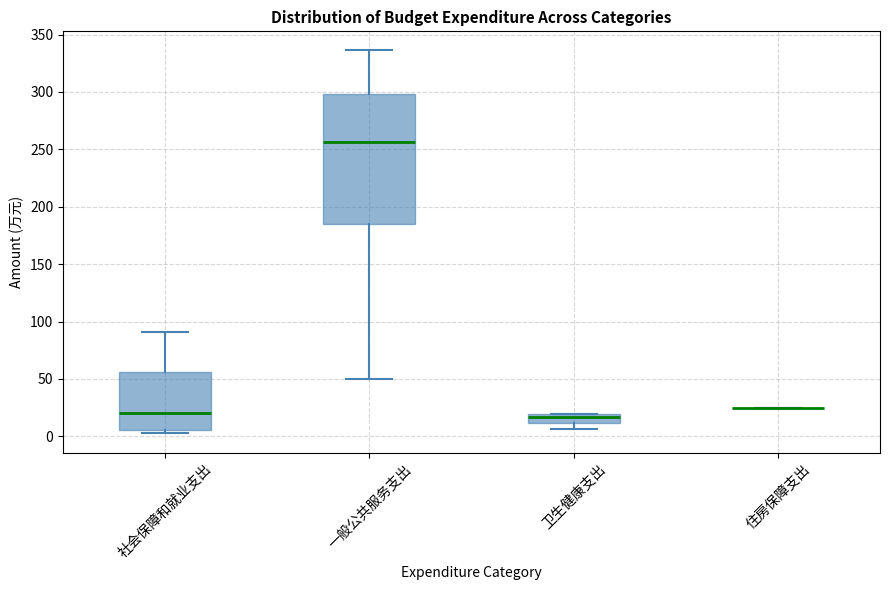

Reading left to right, transcribe this box plot: for each box, give where its median line is, the range the box spans, and where its two whiskers end, as read against the y-axis. The values are not printed on the chart, so give them approximately, as read against the axis.

社会保障和就业支出: median 20, box 5 to 55, whiskers 5 (just below the box's lower edge) to 90
一般公共服务支出: median 255, box 185 to 300, whiskers 50 to 335
卫生健康支出: median 15, box 10 to 20, whiskers 5 to 20
住房保障支出: box collapsed to a line at 25, whiskers 25 to 25